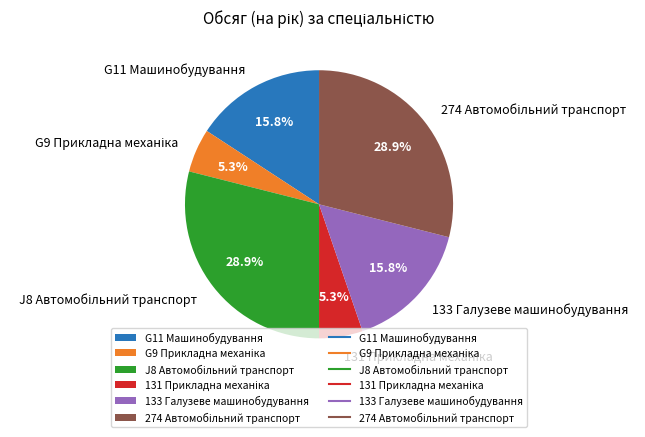

Does G11 Машинобудування represent more than half of the total?

No